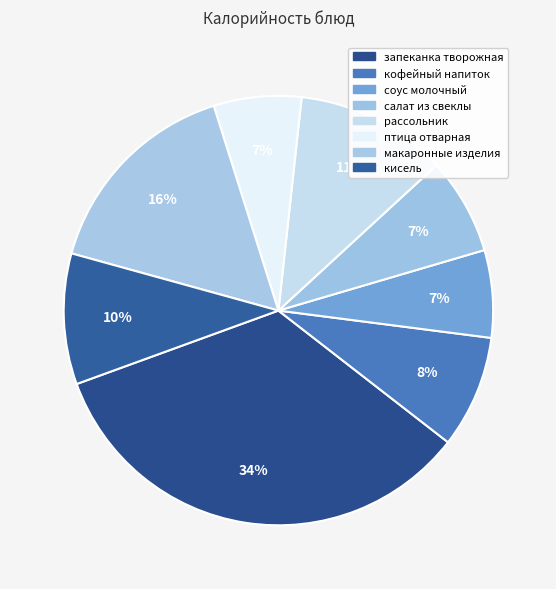

How many slices are in this pie chart?

8